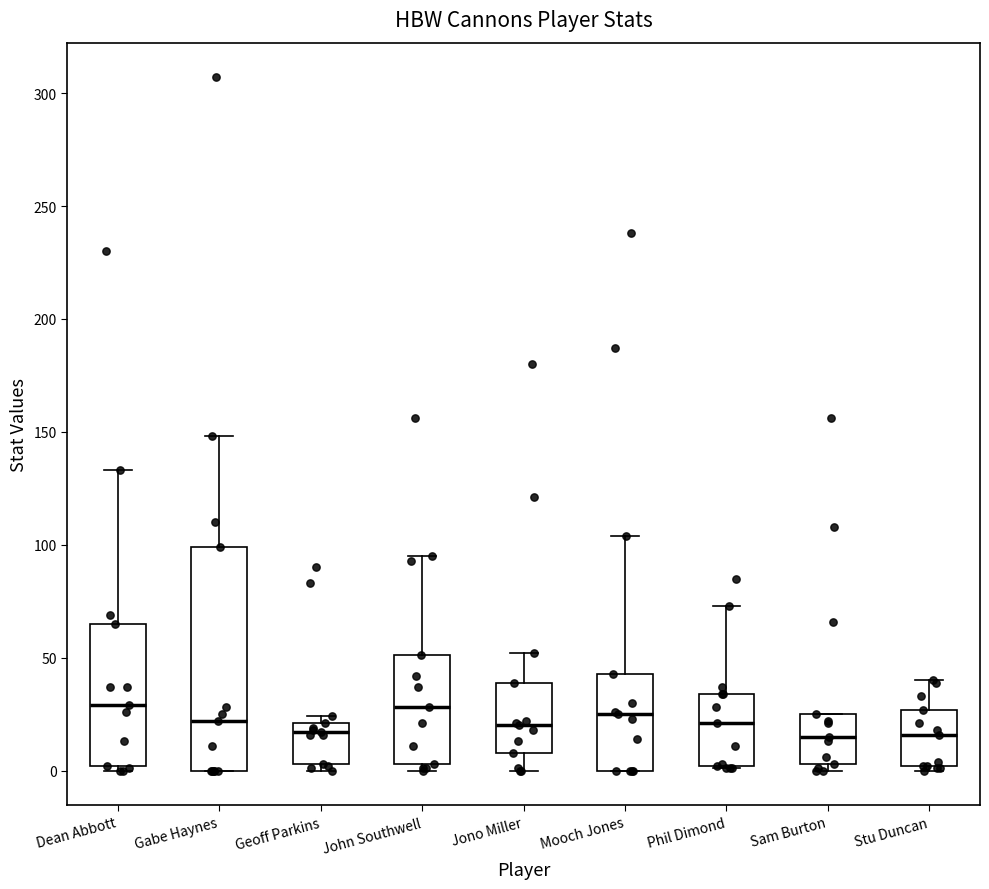

Where is the lower edge of the box for John Southwell on the y-axis? The values are not printed on the chart, so give them approximately, as read against the axis.

5